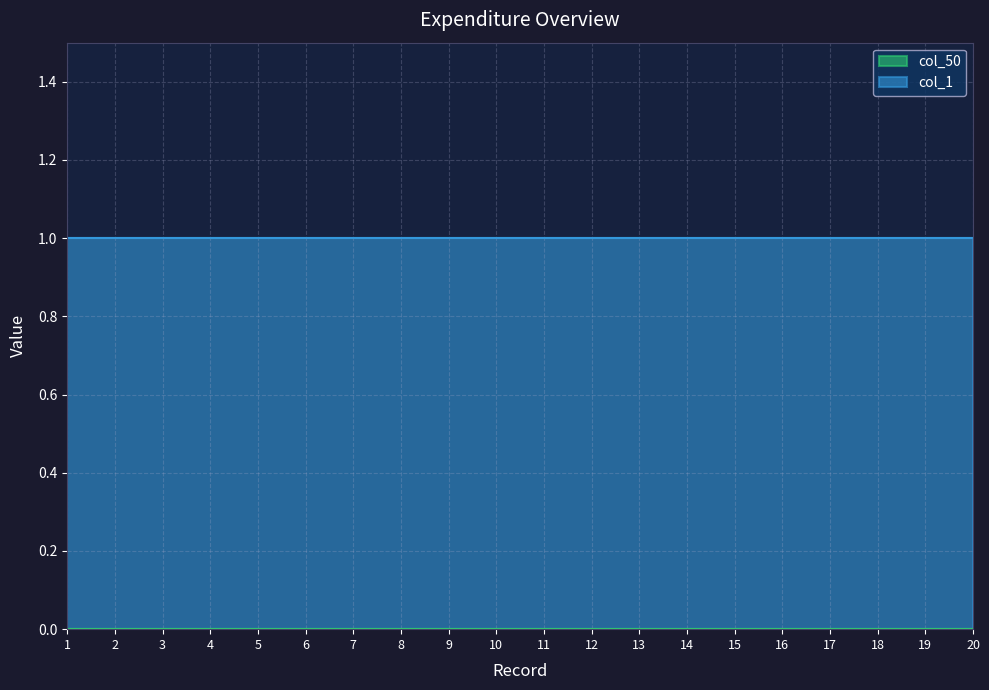

Which series has the largest total across all categories?

col_1